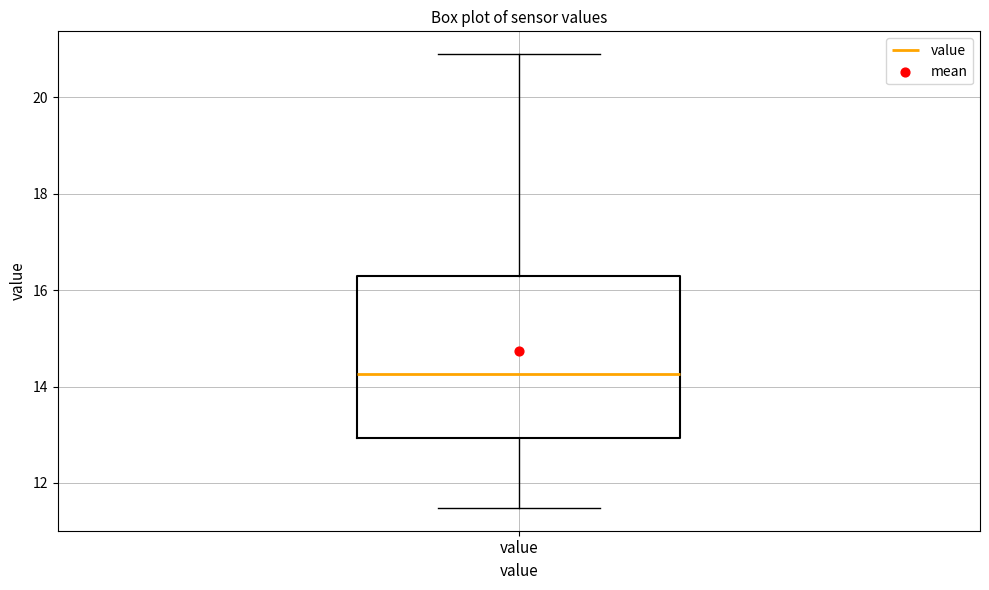

Transcribe this box plot: give where the median line is, the range the box spans, and where the two whiskers end, as read against the y-axis. The values are not printed on the chart, so give them approximately, as read against the axis.

median 14.2, box 13.0 to 16.4, whiskers 11.4 to 21.0